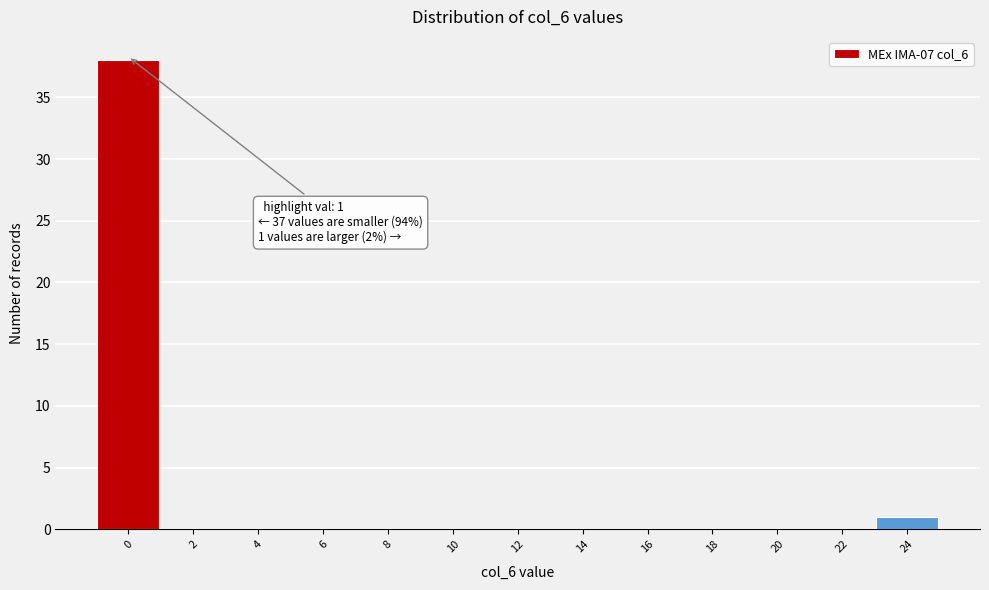

Reading left to right, extract all data points from this chart.

0=38	2=0	4=0	6=0	8=0	10=0	12=0	14=0	16=0	18=0	20=0	22=0	24=1